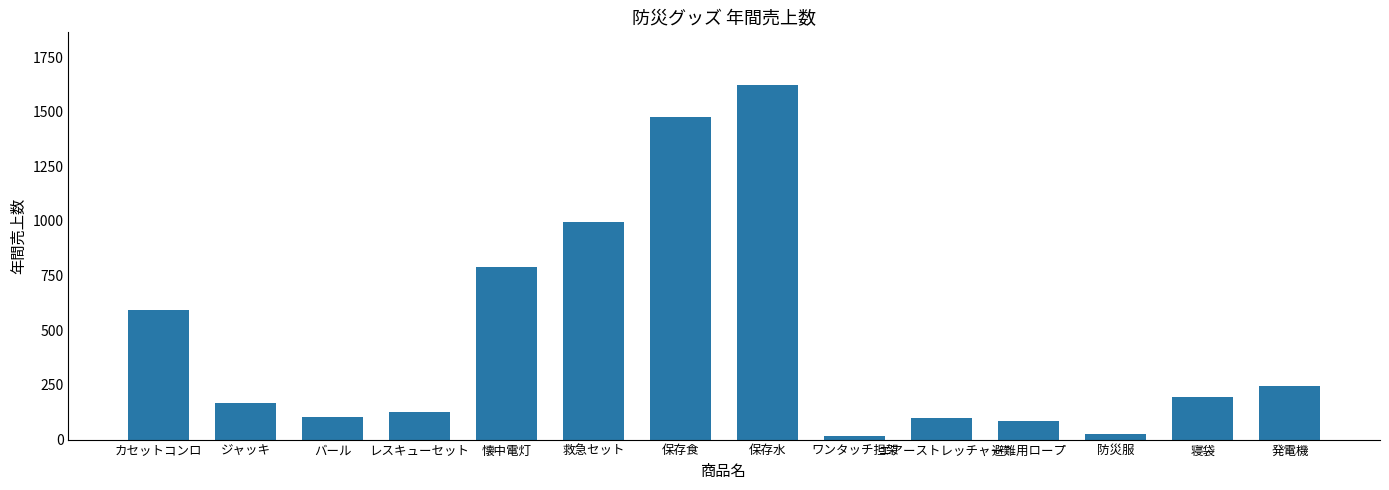

What is the label of the 2nd bar from the right?

寝袋